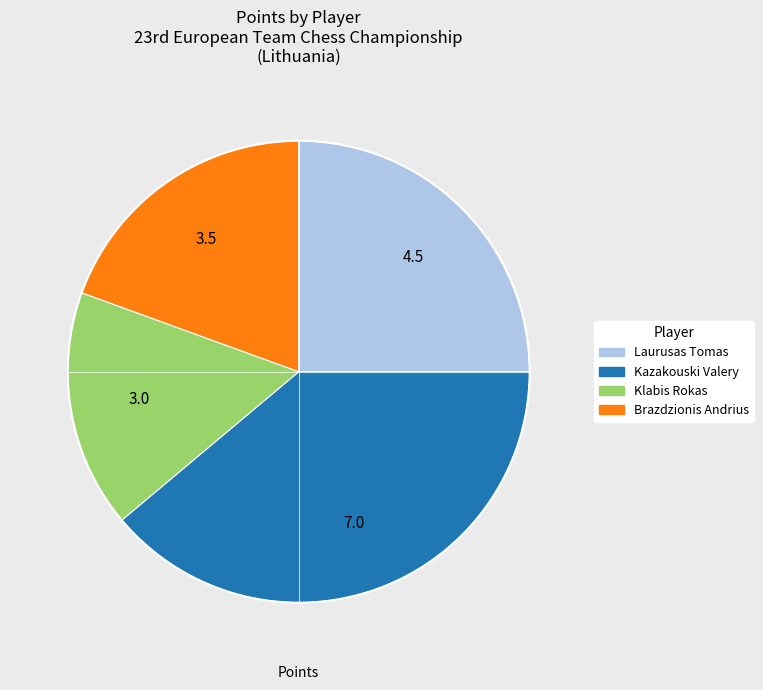

Rank the categories by value from highest to lowest.

Kazakouski Valery, Laurusas Tomas, Brazdzionis Andrius, Klabis Rokas